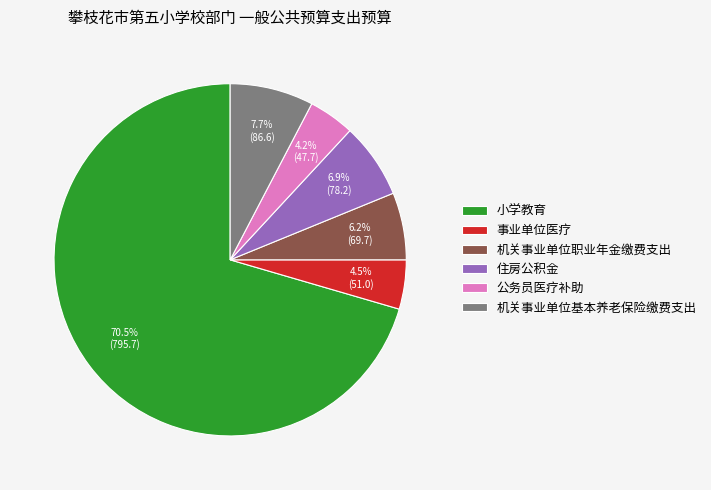

What is the largest slice in the pie chart?

小学教育